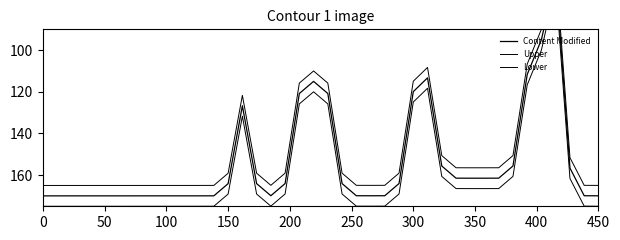

Does the chart have visible grid lines?

No